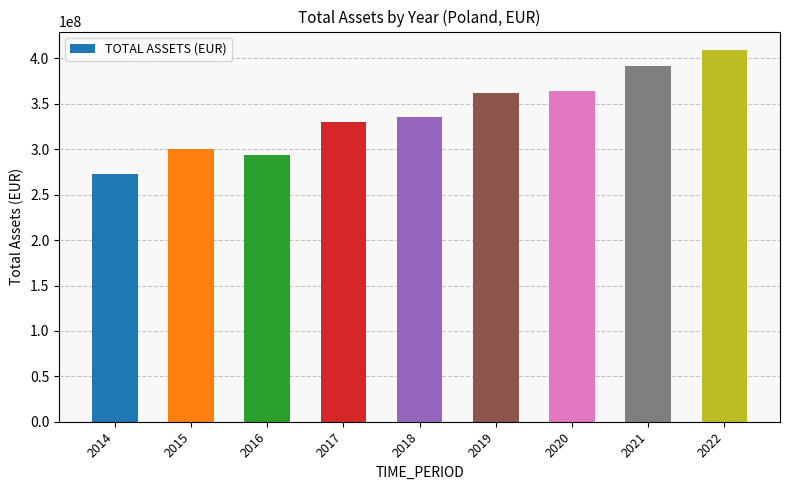

What is the value of the 1st bar from the left?

272474192